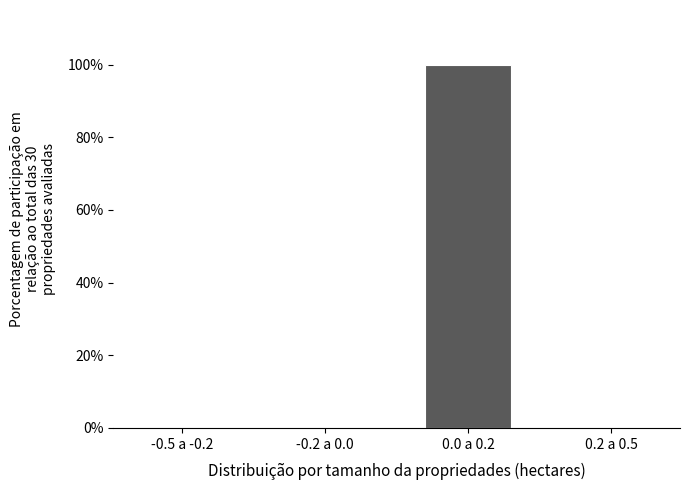

Reading left to right, transcribe all the data shown in this chart.

-0.5 a -0.2=0	-0.2 a 0.0=0	0.0 a 0.2=100	0.2 a 0.5=0